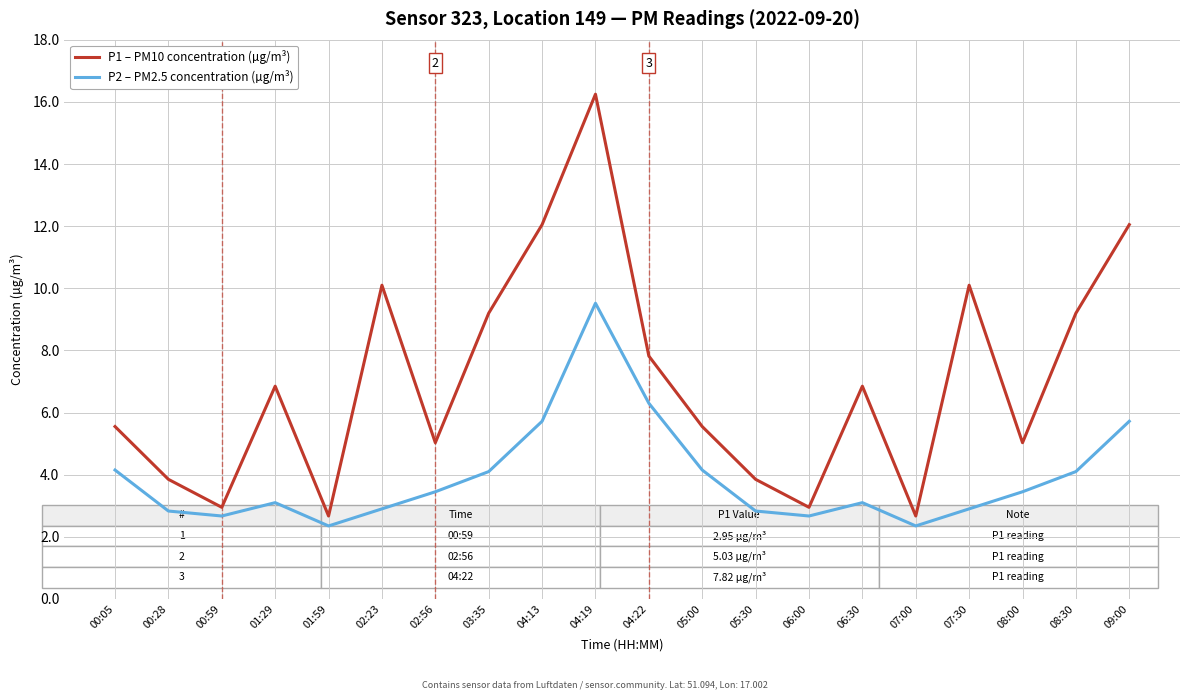

Is the value of P1 – PM10 concentration (µg/m³) at 06:00 greater than the value of P2 – PM2.5 concentration (µg/m³) at 04:22?

No